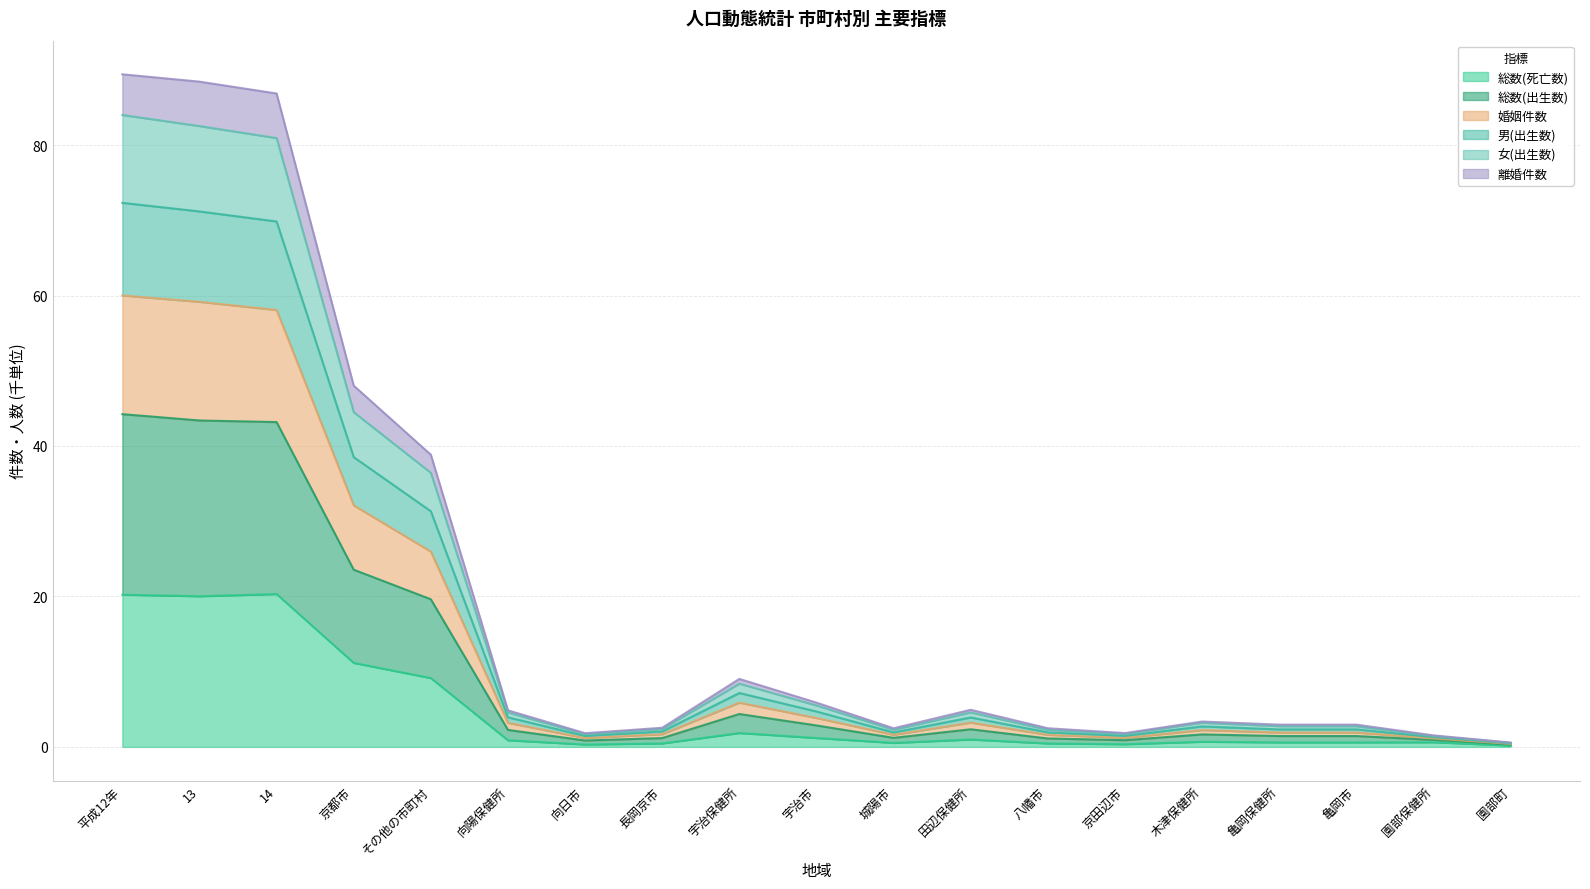

What is the total value across all series at 京都市?

48.0